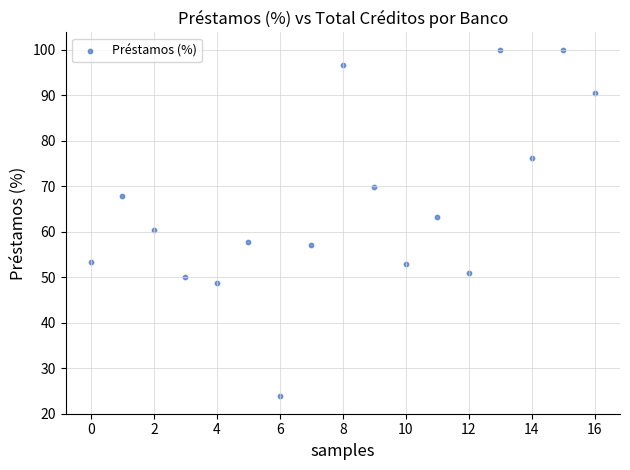

What is the range of Y values (max minus min)?

76.2